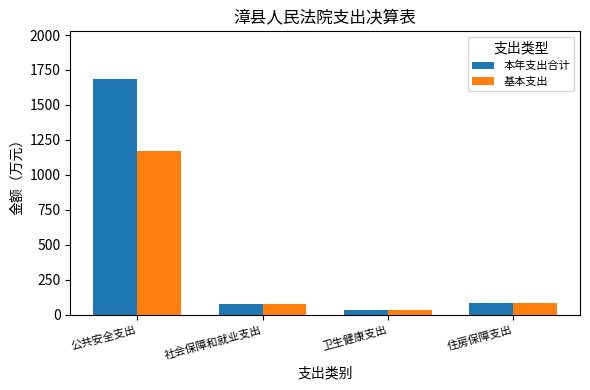

Which category has the lowest value in the 基本支出 series?

卫生健康支出